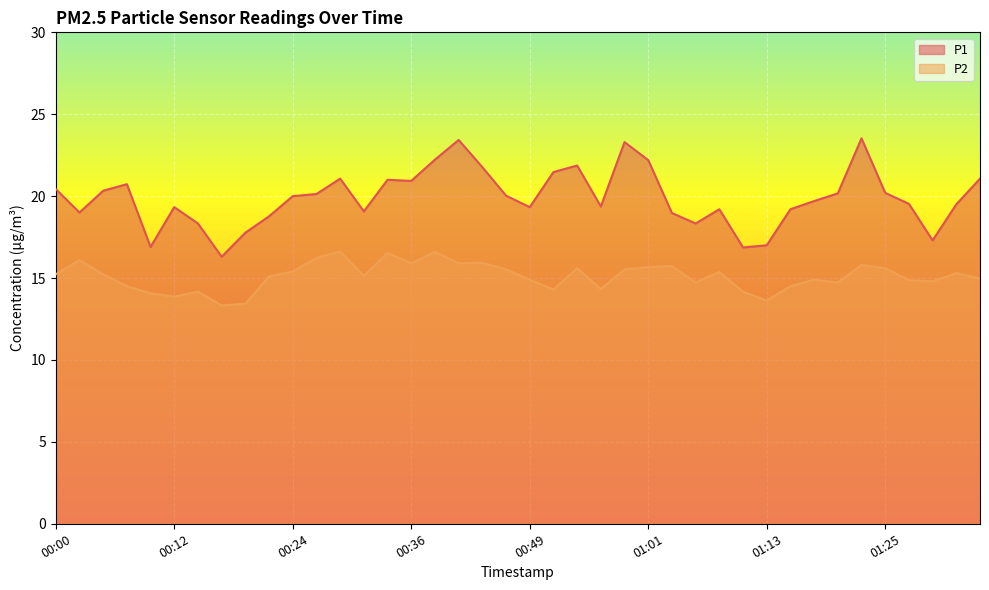

How many data points does each series have?

40